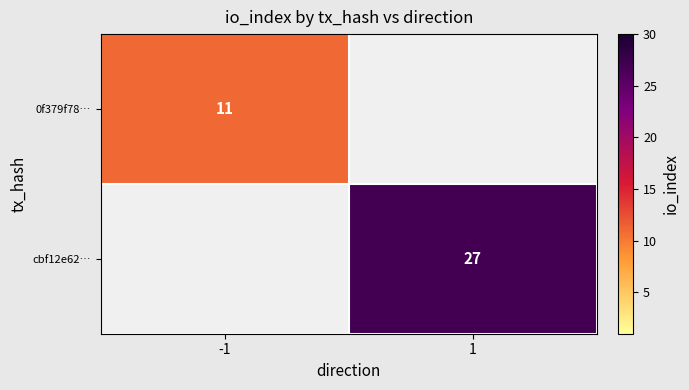

The value of 0f379f78… at -1 is 5. True or false?

False